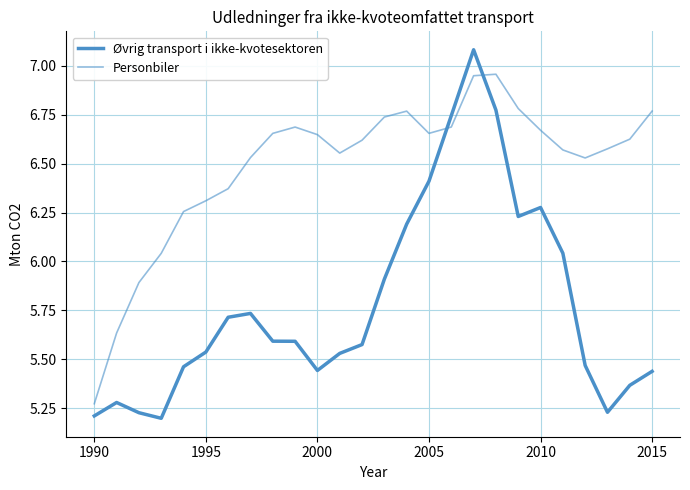

What is the maximum value shown in the chart?

7.1